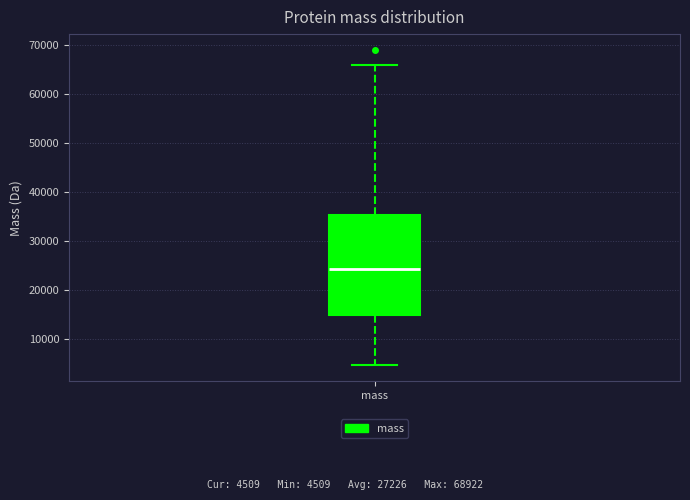

Read this box plot against the y-axis: the position of the median line, the range covered by the box, and the ends of both whiskers. The values are not printed on the chart, so give them approximately, as read against the axis.

median 24000, box 15000 to 35000, whiskers 5000 to 66000